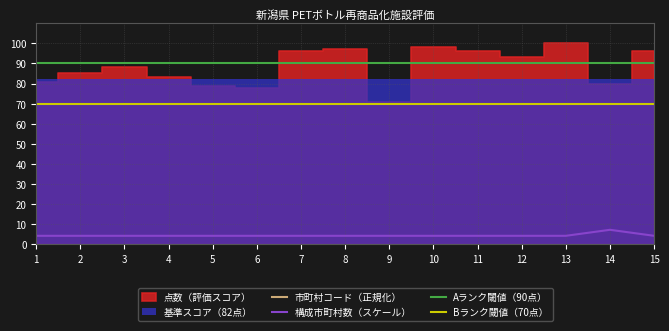

The value of 構成市町村数（スケール） at 8 is 4. True or false?

True